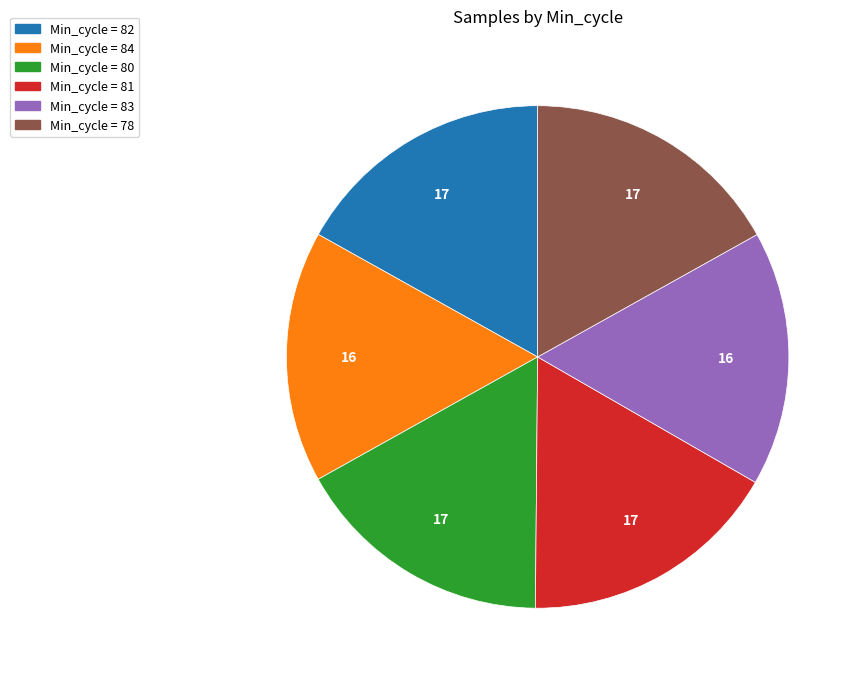

Count the number of slices in the pie.

6